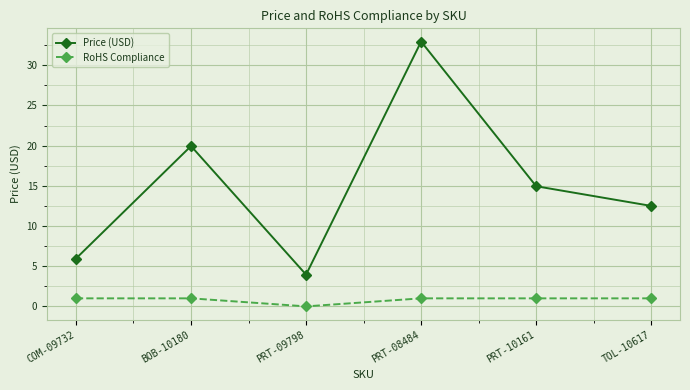

What is the difference between the Price (USD) values at COM-09732 and PRT-09798?

2.0